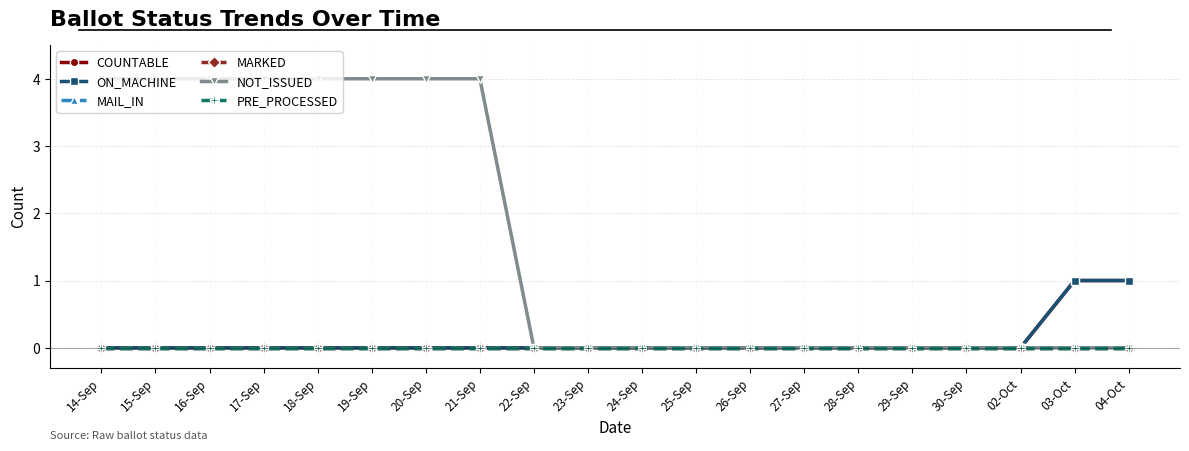

True or false: ON_MACHINE has a value of 1 at 04-Oct.

True